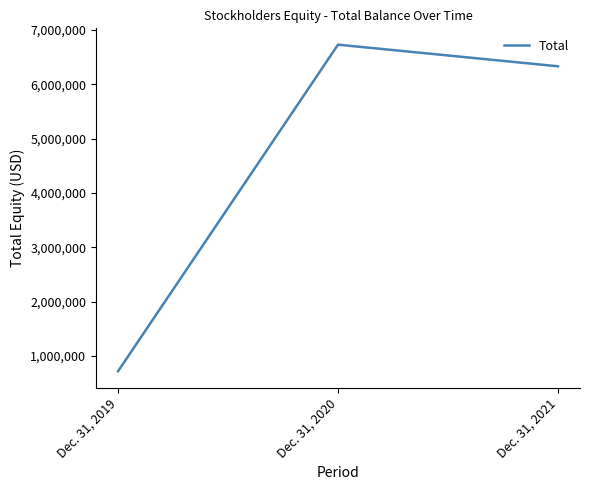

Which has a higher value, Dec. 31, 2020 or Dec. 31, 2021?

Dec. 31, 2020